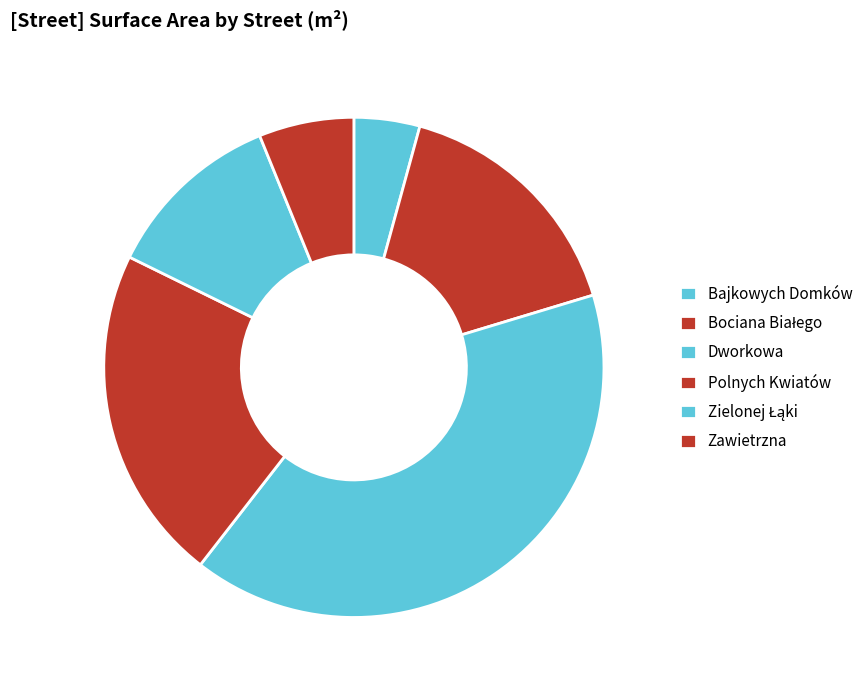

How many slices are in this pie chart?

6